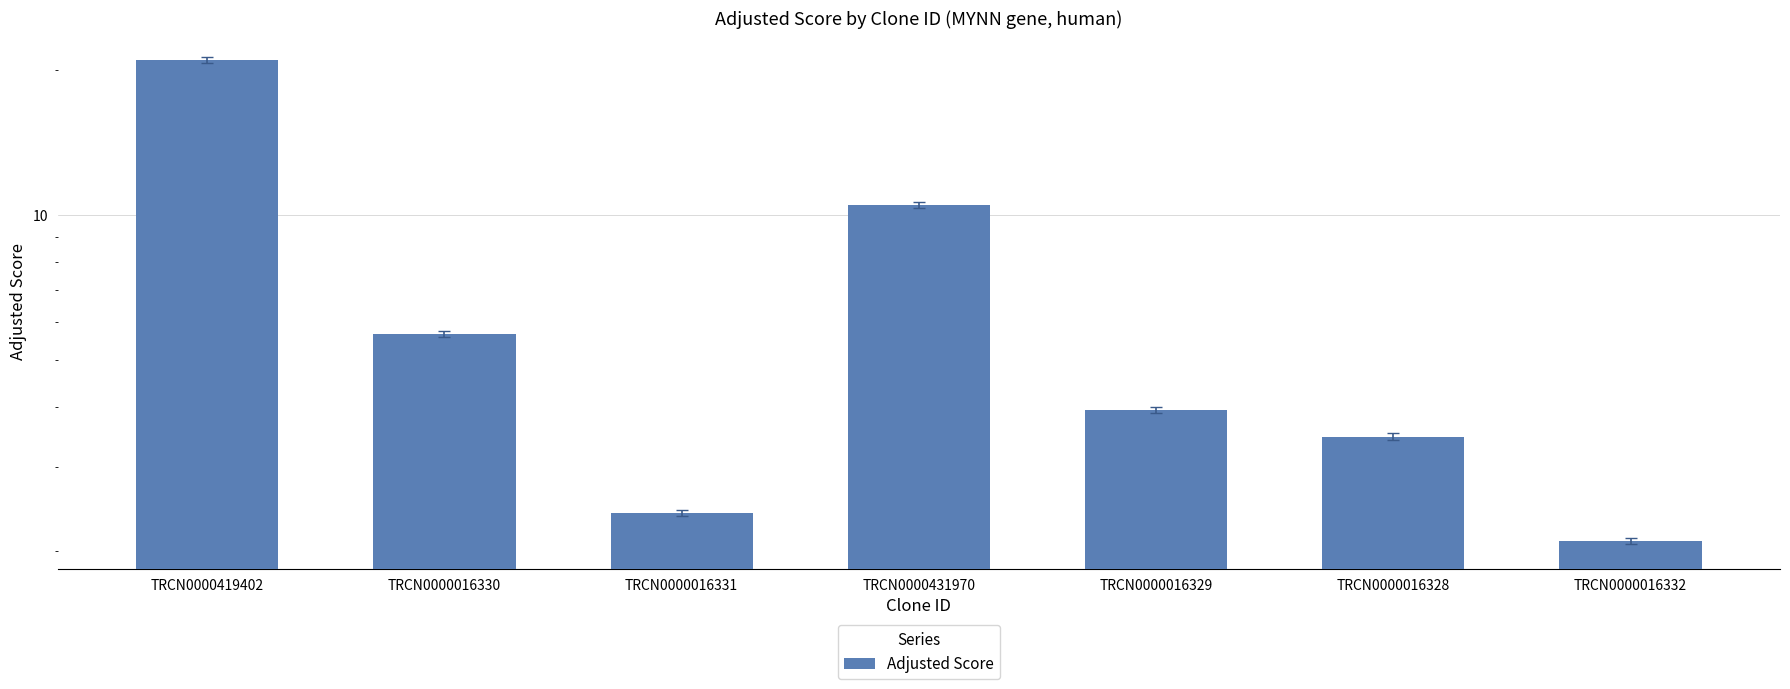

Approximately how many times larger is the value at TRCN0000016329 compared to TRCN0000016332?

1.9